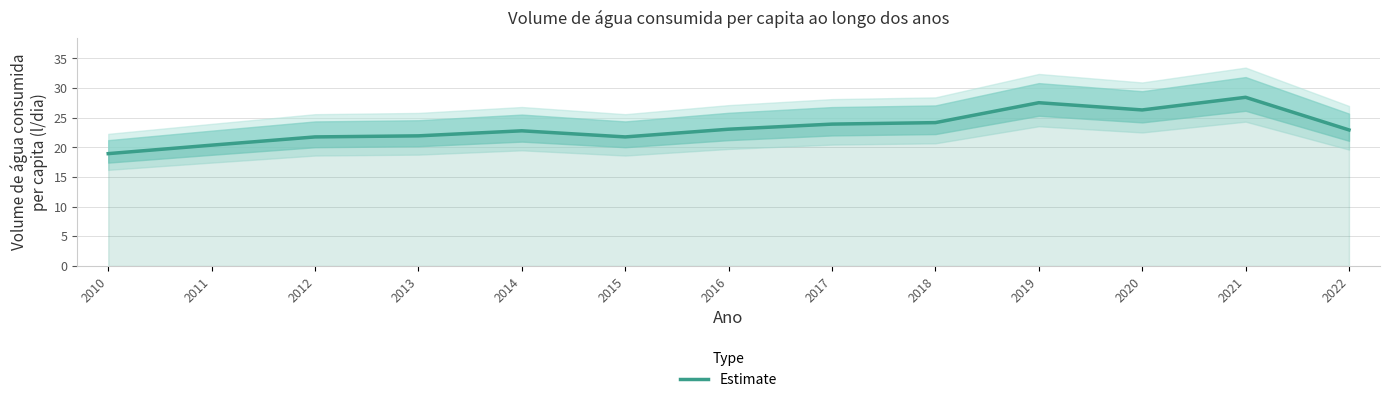

Rank the categories by value from highest to lowest.

2021, 2019, 2020, 2018, 2017, 2016, 2022, 2014, 2013, 2012, 2015, 2011, 2010